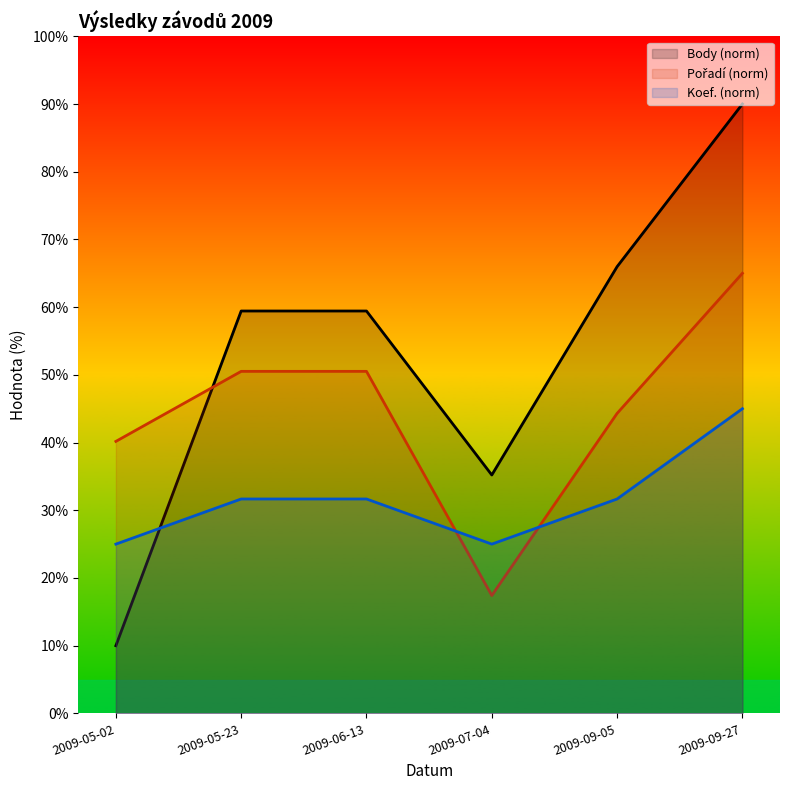

At 2009-07-04, list the series in order from smallest to largest.

Pořadí, Koef., Body